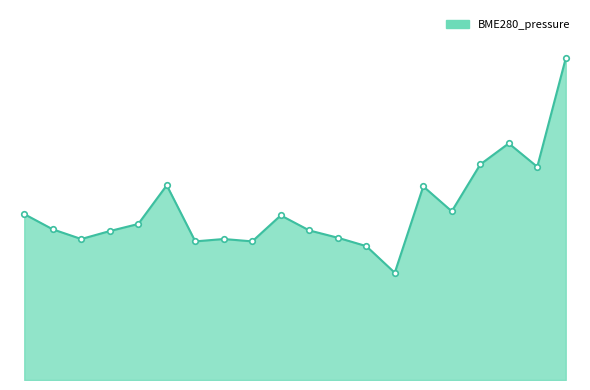

Reading left to right, what are all the values shown in this chart?

7.7	7.0	6.6	6.9	7.3	9.1	6.5	6.6	6.5	7.7	7.0	6.6	6.2	5.0	9.0	7.9	10.0	11.0	9.9	15.0